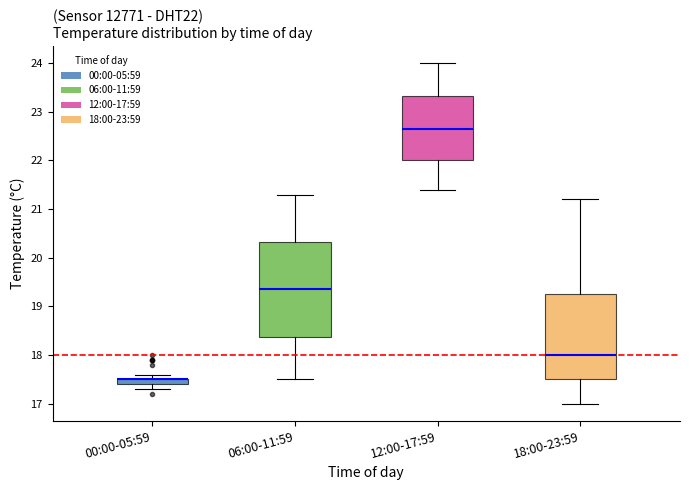

Which box is the tallest, from its lower edge to its upper edge?

06:00-11:59